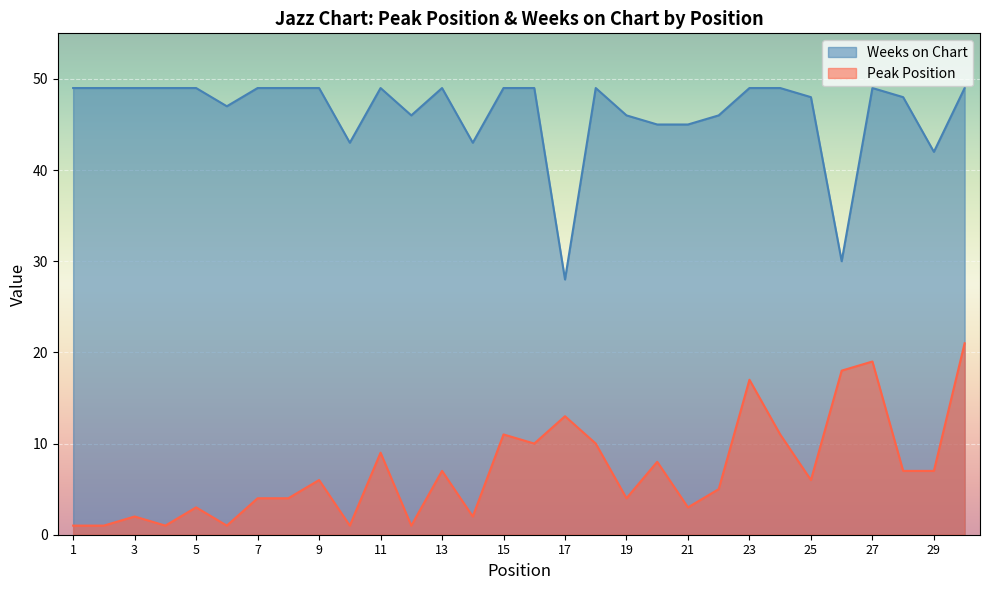

Does the chart display data point markers on the line(s)?

No